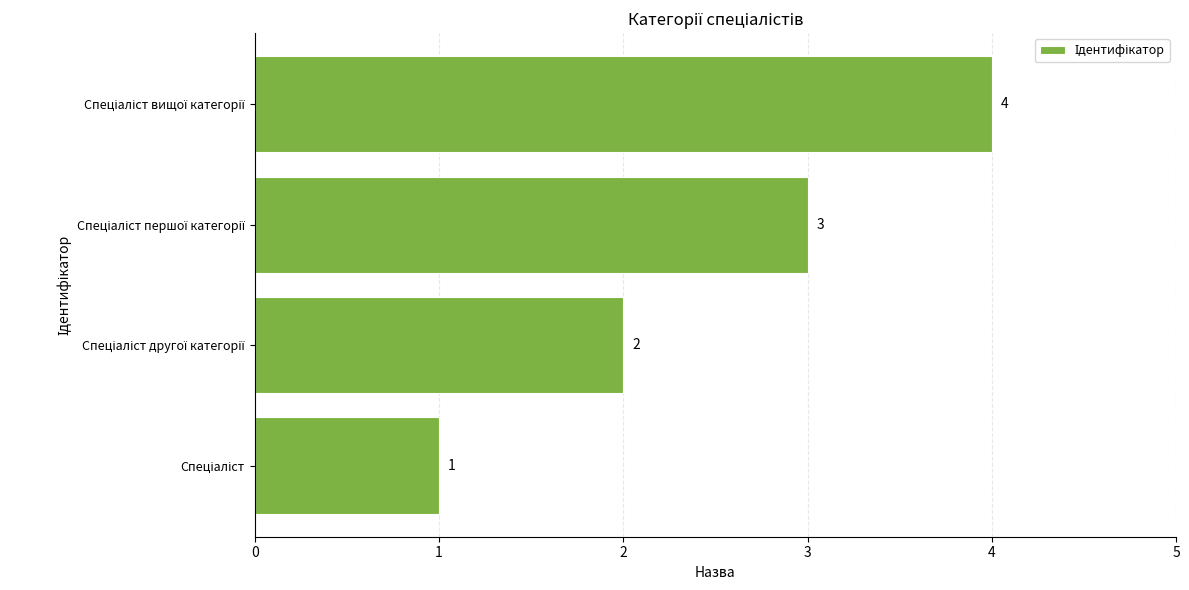

What is the difference between the maximum and minimum values?

3